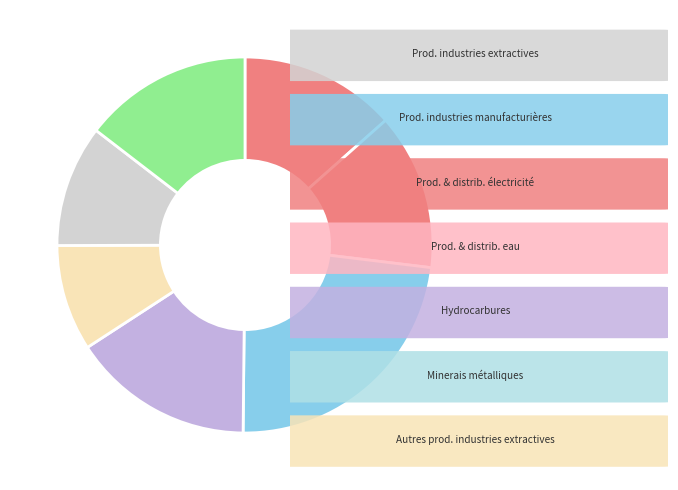

How many segments does this pie chart have?

7